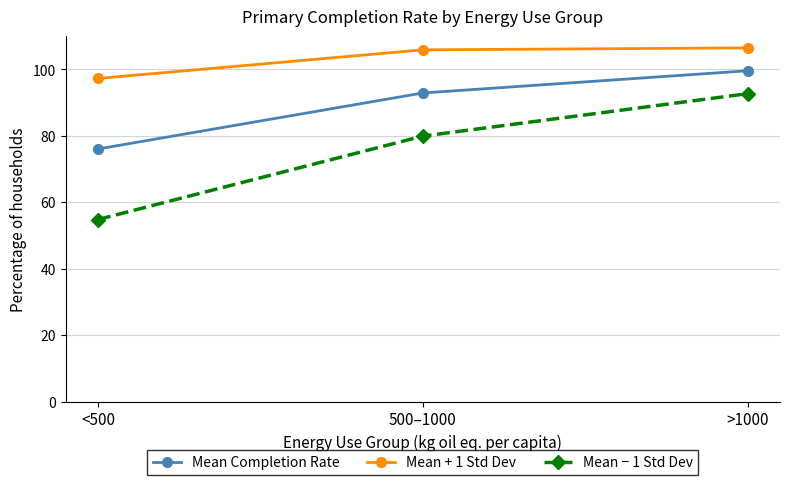

What is the label of the 2nd point from the left?

500–1000